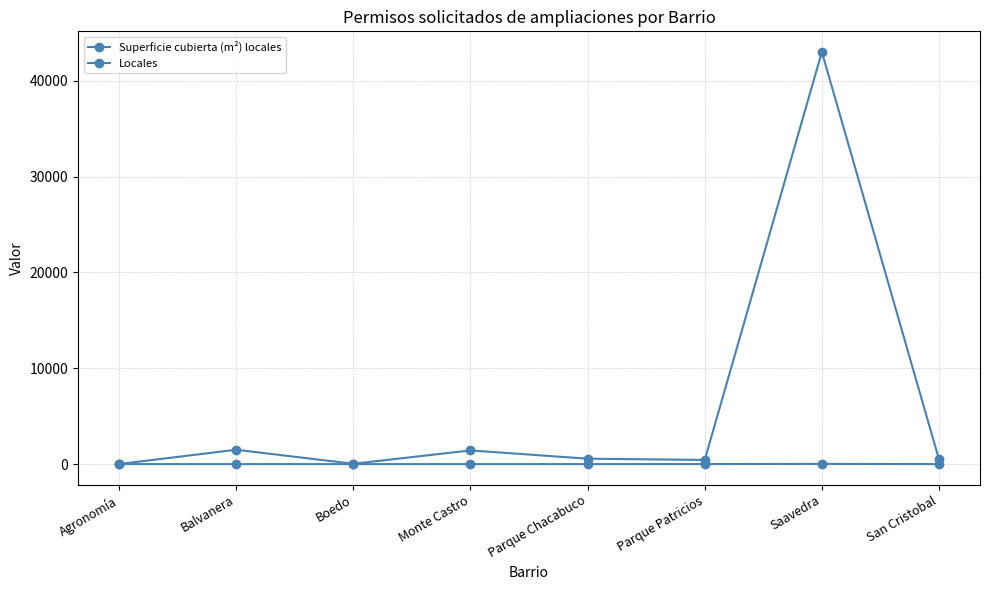

How many values in the Superficie cubierta (m²) locales series are below 567?

4